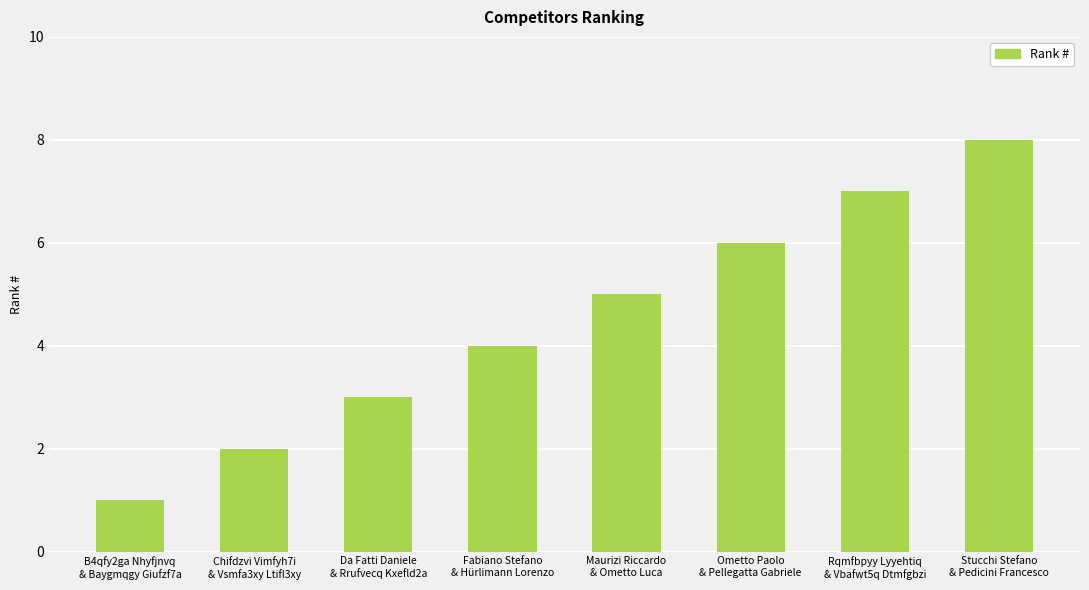

What is the label of the 4th bar from the right?

Maurizi Riccardo
& Ometto Luca